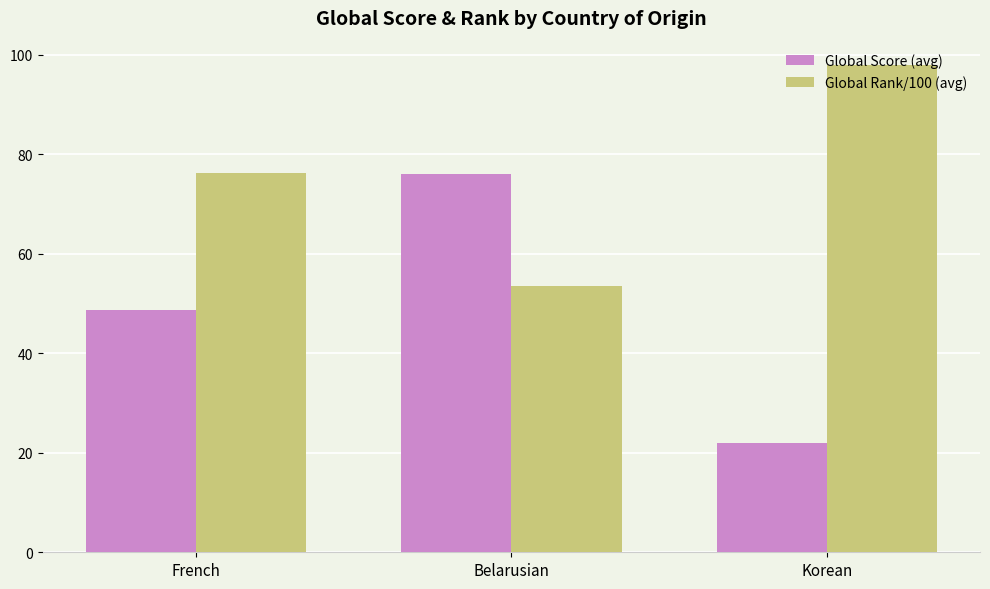

How many values in the Global Rank/100 (avg) series exceed 76?

2